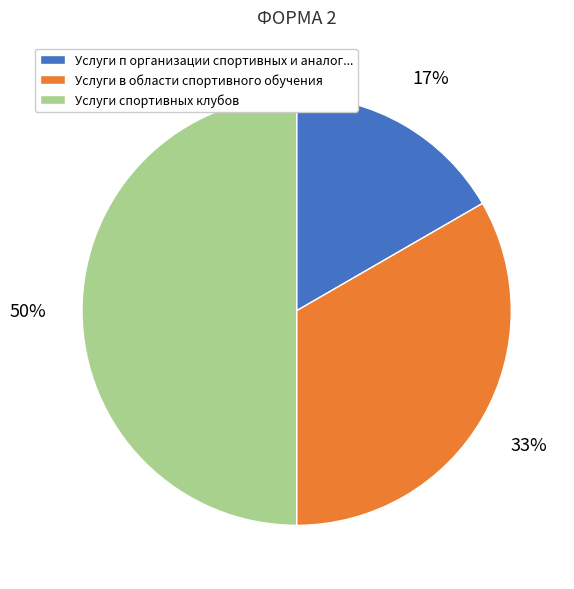

True or false: Услуги п организации спортивных и аналог... accounts for 10% of the total.

False